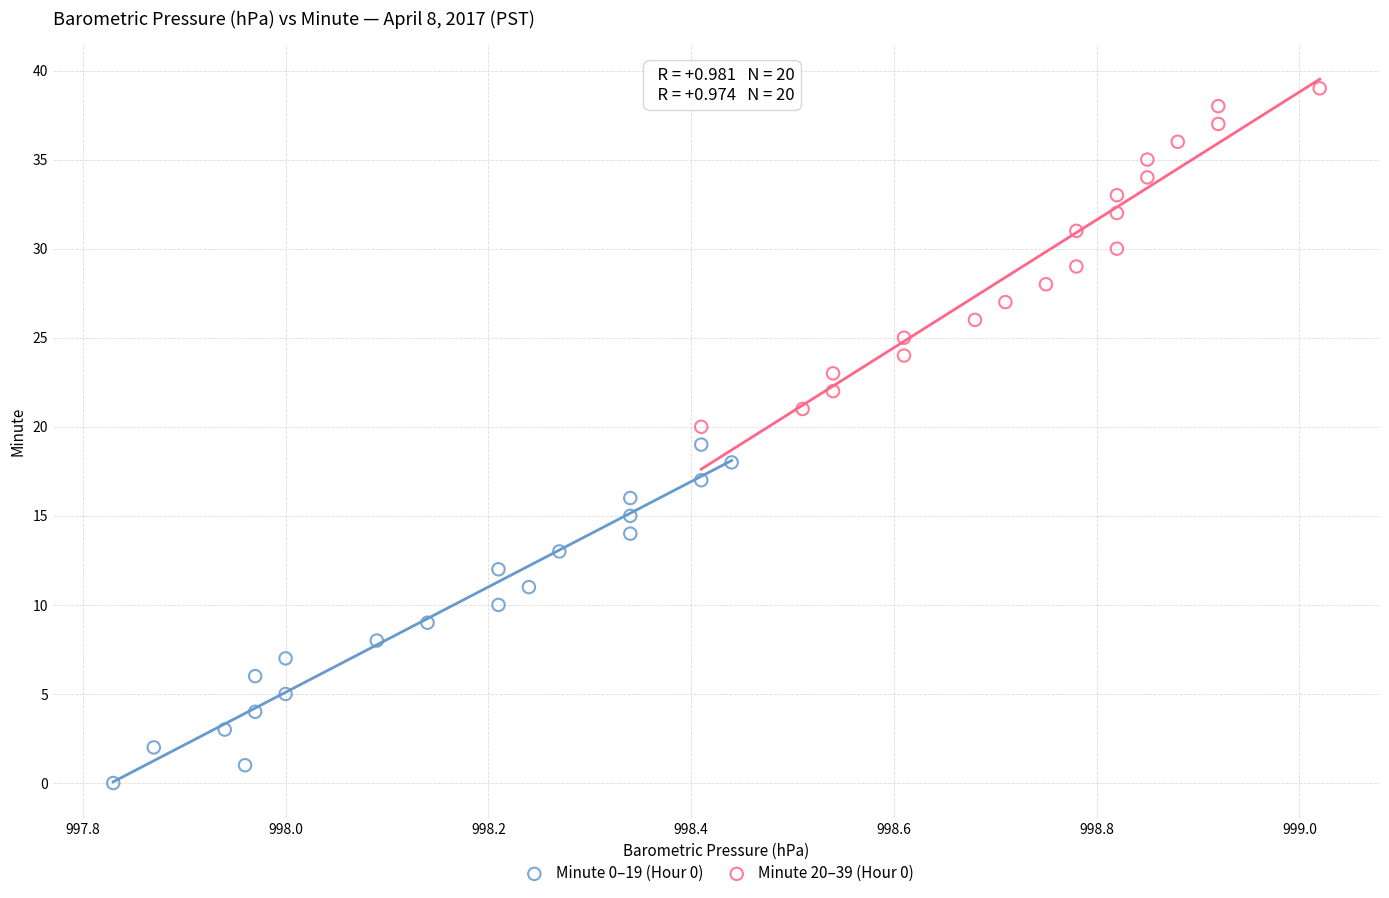

Which series contains the highest Y value?

Minute 20–39 (Hour 0)